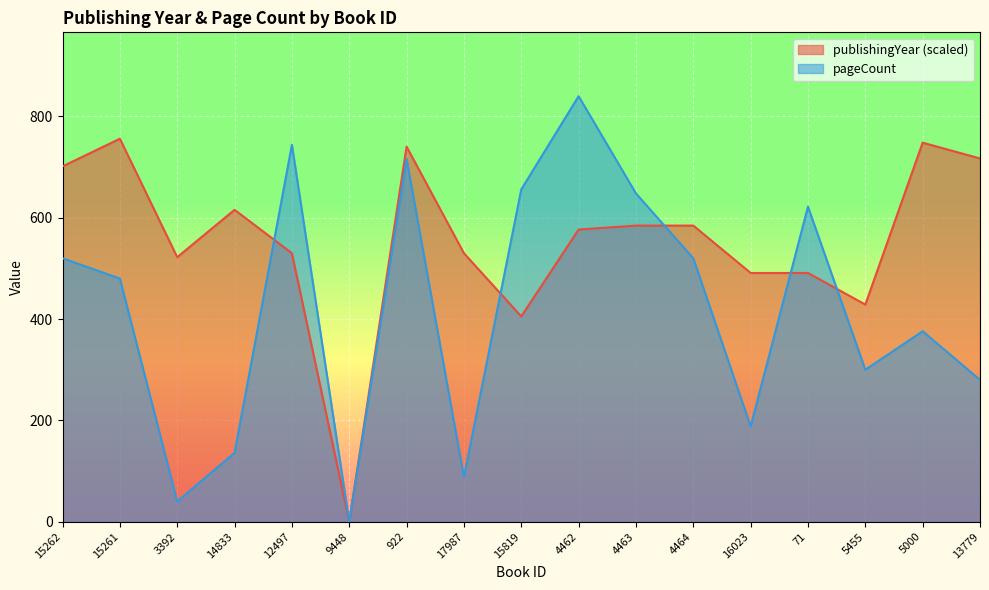

Reading left to right, transcribe all the data shown in this chart.

publishingYear: 15262=701.4	15261=756.0	3392=522.2	14833=615.7	12497=530.0	9448=0.0	922=740.4	17987=530.0	15819=405.3	4462=576.7	4463=584.5	4464=584.5	16023=491.0	71=491.0	5455=428.7	5000=748.2	13779=717.0
pageCount: 15262=520.0	15261=480.0	3392=40.0	14833=136.0	12497=744.0	9448=0.0	922=716.0	17987=88.0	15819=656.0	4462=840.0	4463=648.0	4464=520.0	16023=188.0	71=622.0	5455=300.0	5000=376.0	13779=280.0